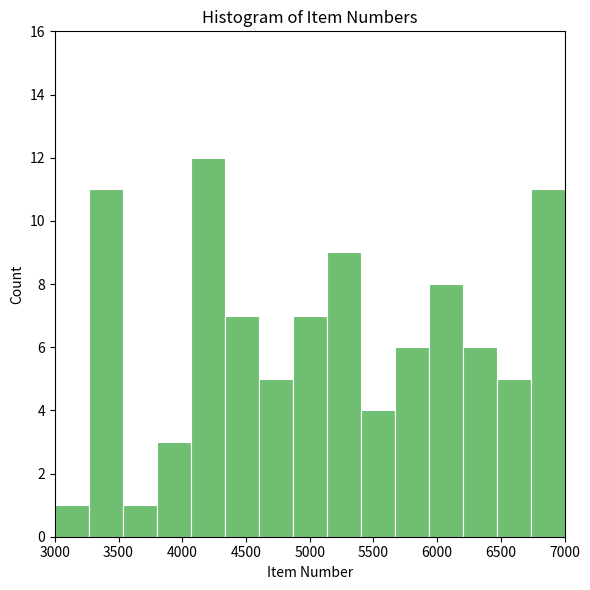

Over which range of the x-axis is the bar tallest?

4050 to 4350